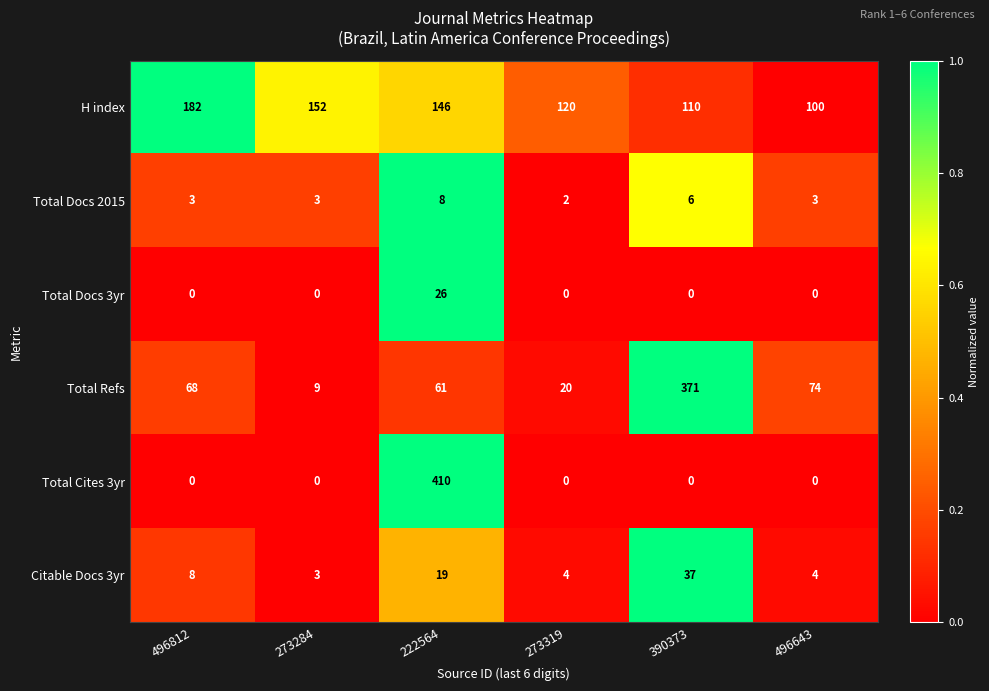

Which category has the highest value across all series?

222564